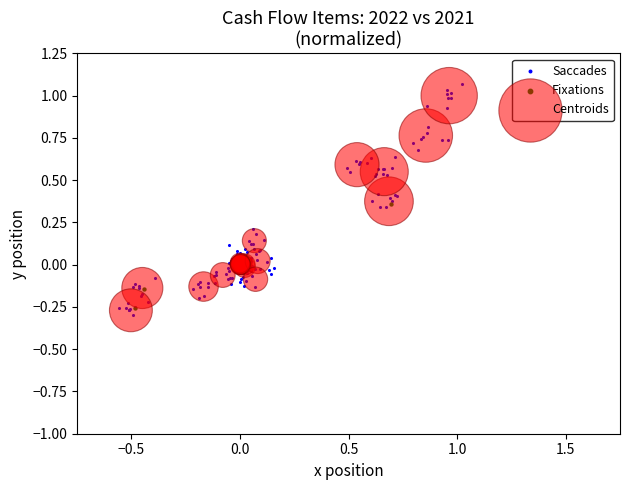

Which series has the largest Y range (max minus min)?

Saccades